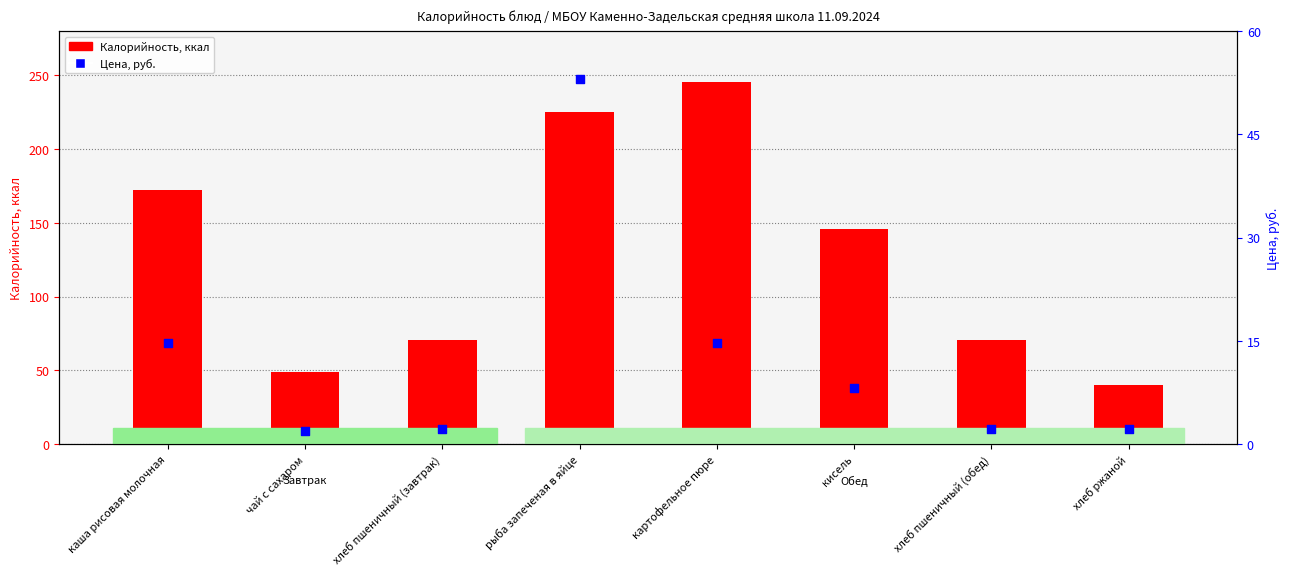

At which category is the sum across all series the highest?

рыба запеченая в яйце